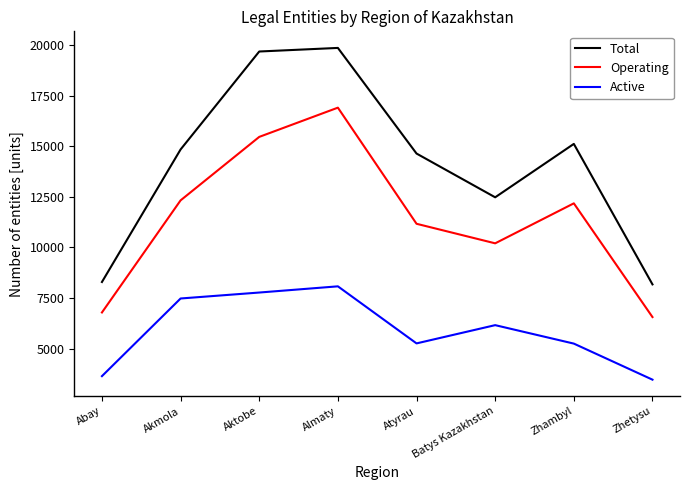

How many interior local peaks does the Operating series have?

2